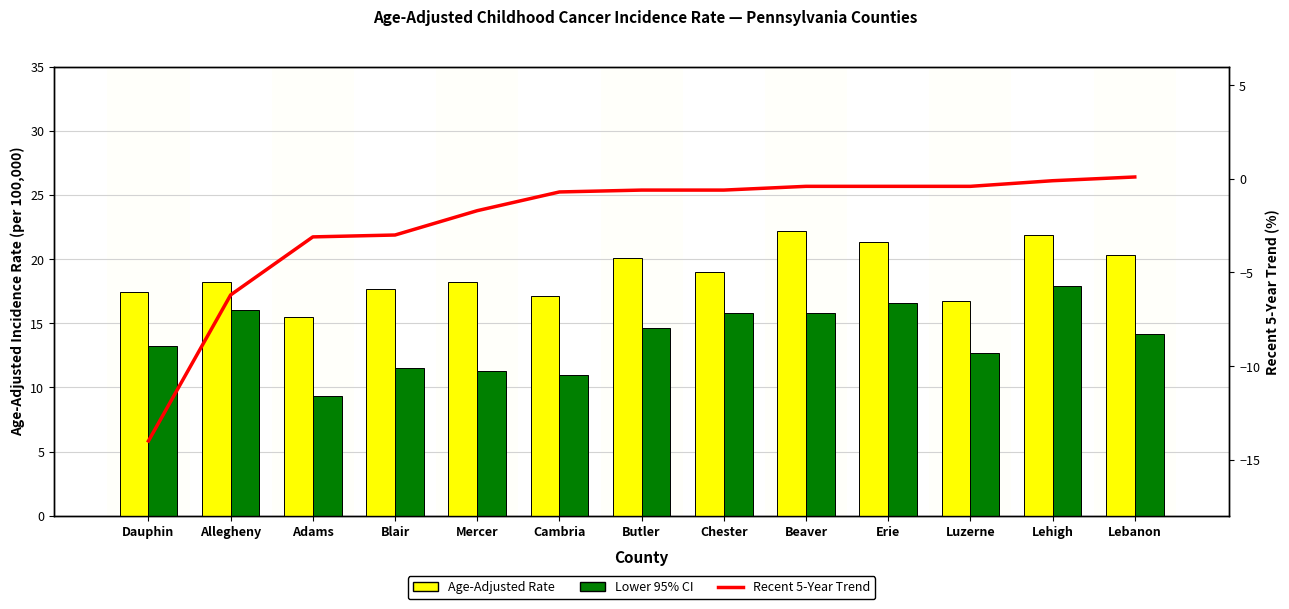

What is the sum of all Age-Adjusted Rate values?

245.6